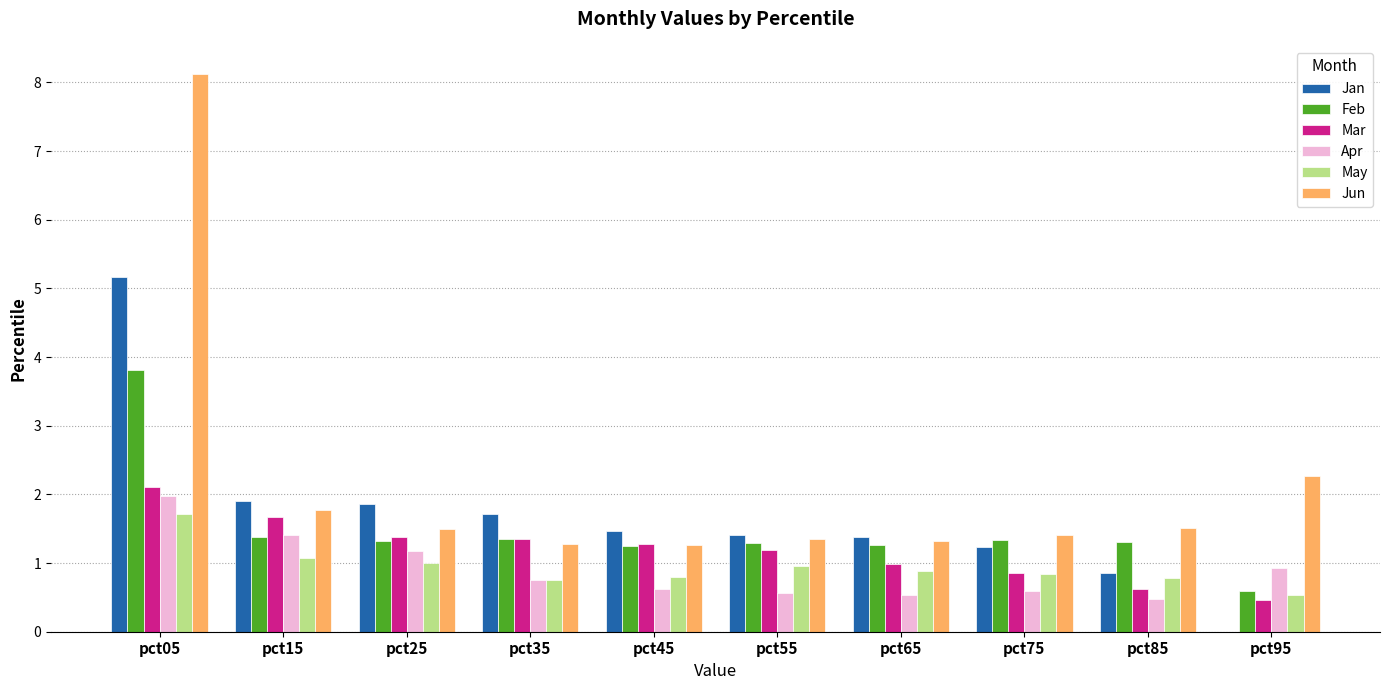

Read the Jan value at pct15.

1.9